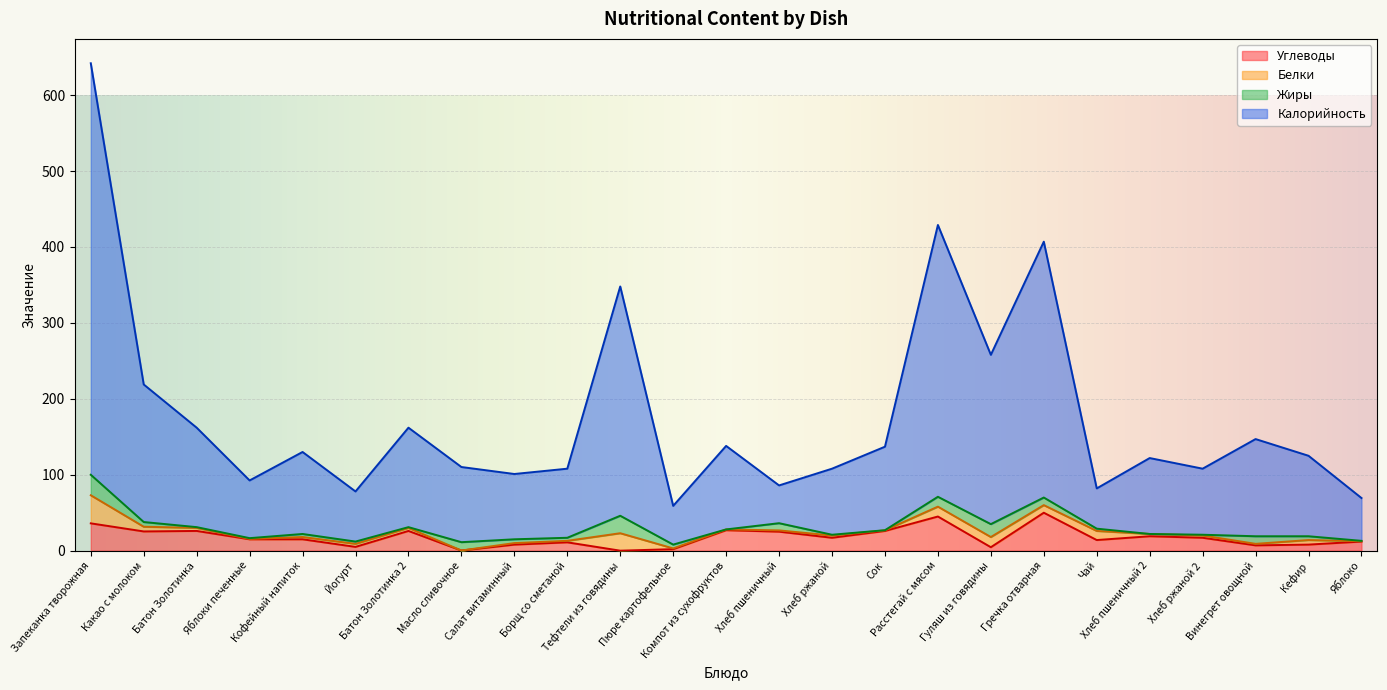

True or false: Углеводы and Калорийность cross at least once.

False